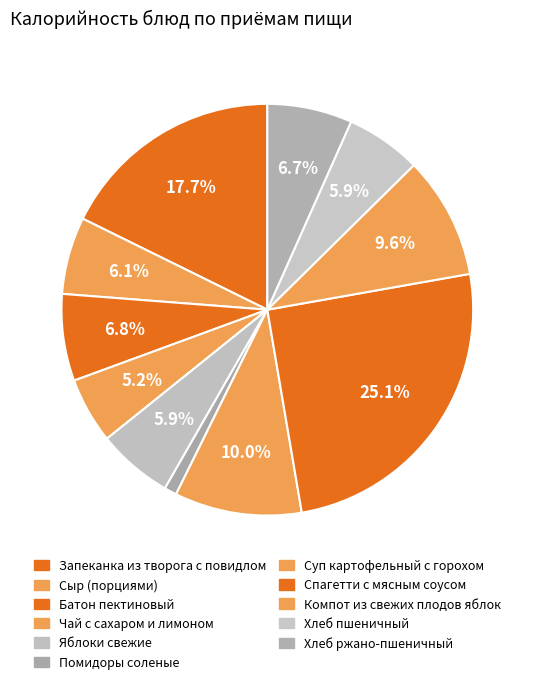

Rank the categories by value from highest to lowest.

Спагетти с мясным соусом, Запеканка из творога с повидлом, Суп картофельный с горохом, Компот из свежих плодов яблок, Батон пектиновый, Хлеб ржано-пшеничный, Сыр (порциями), Яблоки свежие, Хлеб пшеничный, Чай с сахаром и лимоном, Помидоры соленые